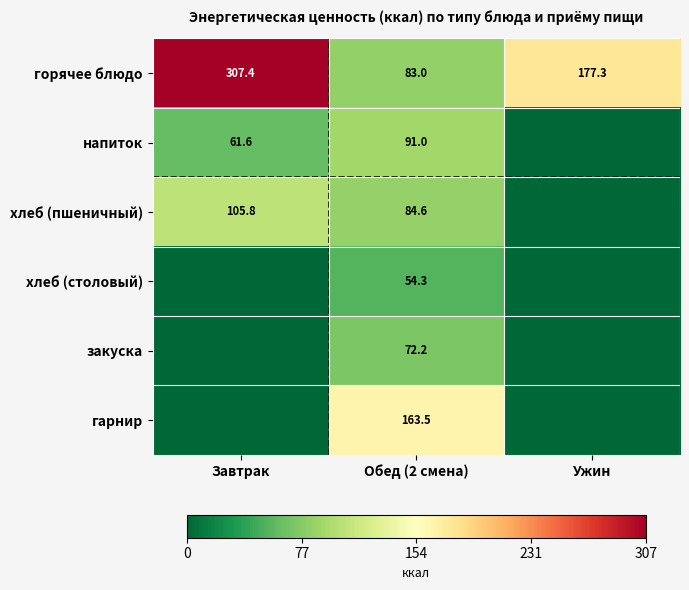

Is it true that хлеб (пшеничный) equals 47.9 at Завтрак?

False